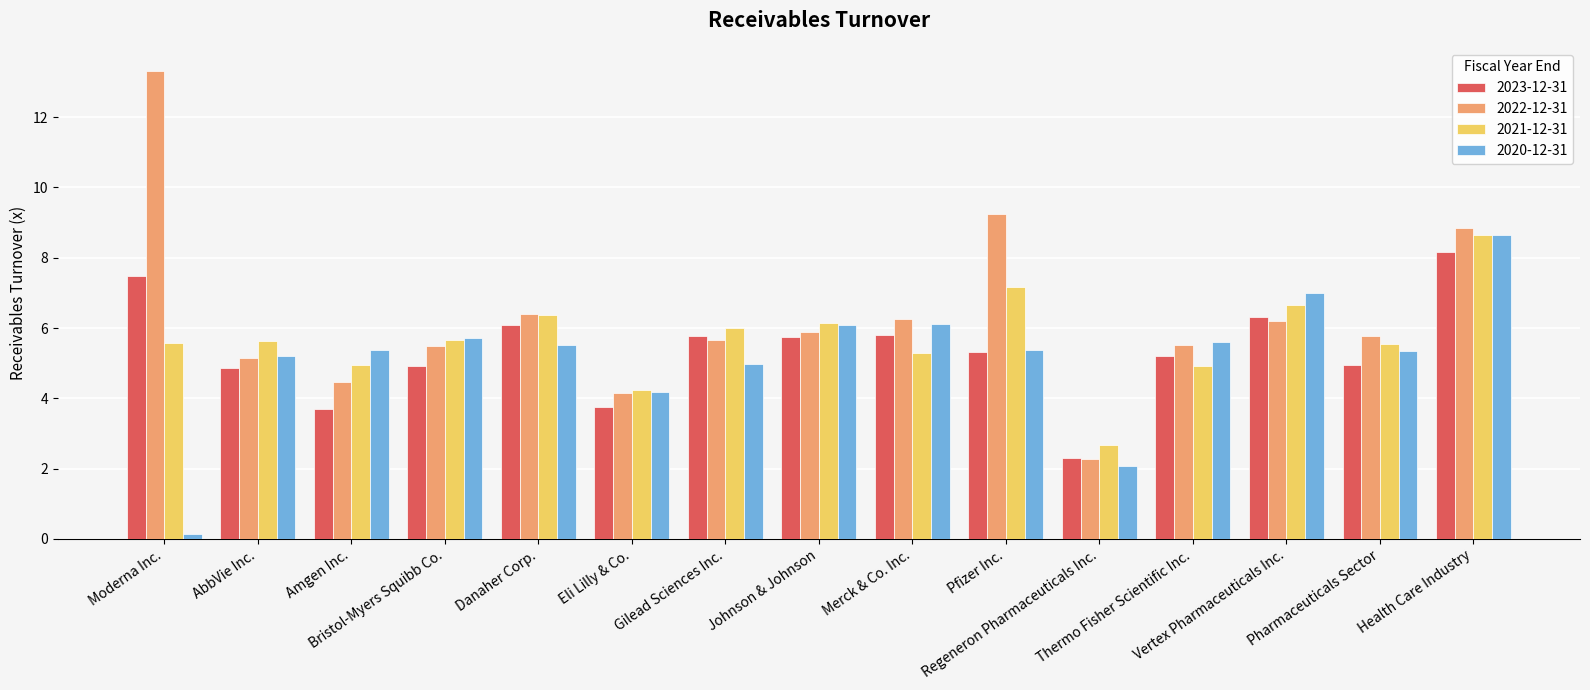

Which series has the largest range (max minus min)?

2022-12-31